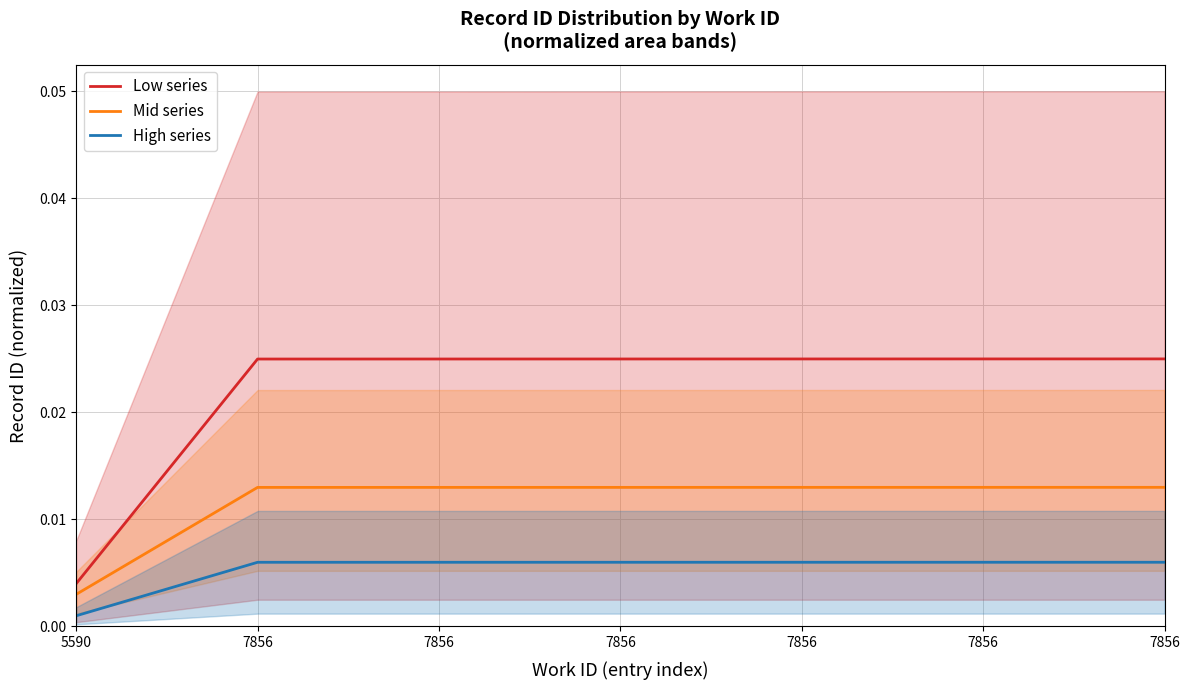

True or false: High series and Low series cross at least once.

False